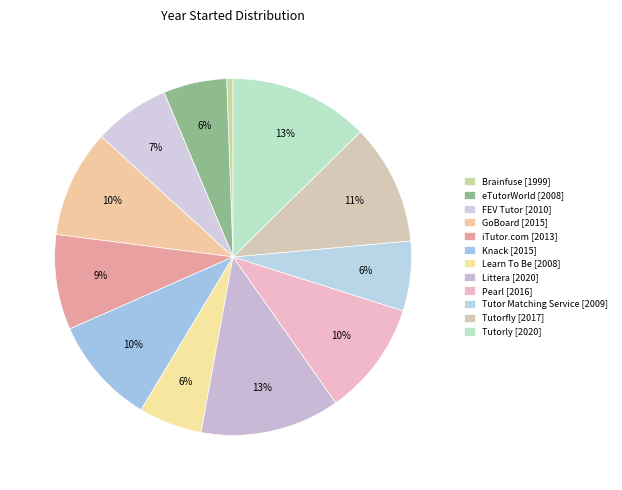

Does FEV Tutor account for over 50% of the chart?

No